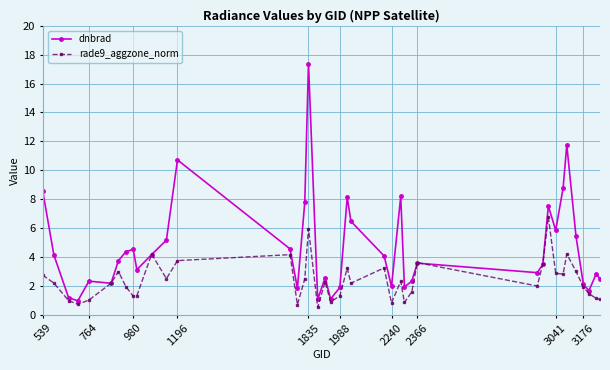

Which series has the largest range (max minus min)?

dnbrad